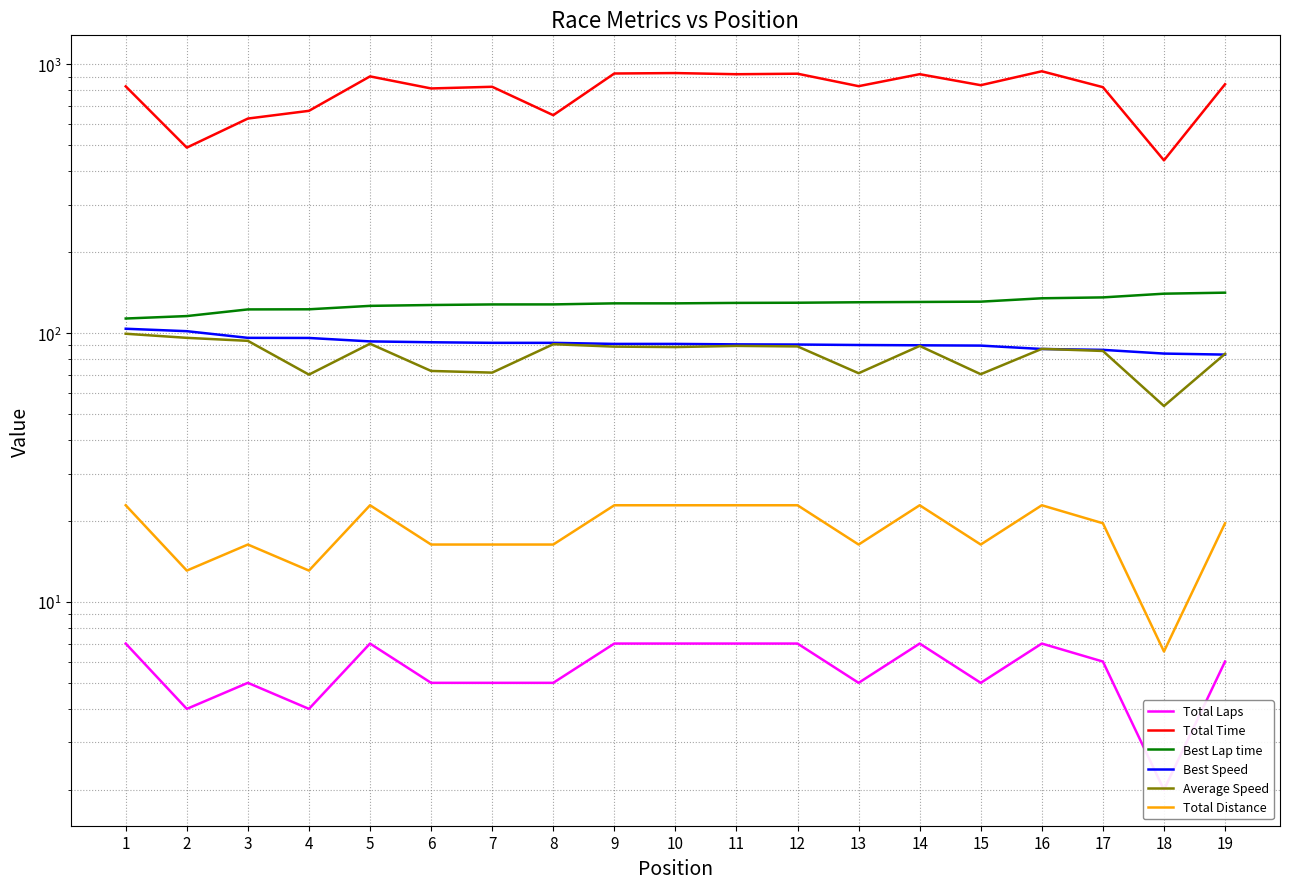

Reading left to right, transcribe all the data shown in this chart.

Total Laps: 1=7.0	2=4.0	3=5.0	4=4.0	5=7.0	6=5.0	7=5.0	8=5.0	9=7.0	10=7.0	11=7.0	12=7.0	13=5.0	14=7.0	15=5.0	16=7.0	17=6.0	18=2.0	19=6.0
Total Time: 1=828.2	2=490.2	3=628.7	4=671.6	5=902.2	6=813.6	7=825.4	8=647.1	9=924.8	10=928.3	11=919.2	12=923.2	13=829.6	14=919.5	15=836.6	16=942.7	17=822.7	18=439.5	19=843.5
Best Lap time: 1=113.4	2=115.8	3=122.6	4=122.7	5=126.3	6=127.3	7=127.9	8=127.9	9=129.1	10=129.1	11=129.6	12=129.8	13=130.3	14=130.6	15=131.0	16=134.8	17=135.8	18=140.2	19=141.5
Best Speed: 1=103.8	2=101.7	3=96.1	4=96.0	5=93.2	6=92.5	7=92.0	8=92.0	9=91.2	10=91.2	11=90.8	12=90.7	13=90.3	14=90.1	15=89.9	16=87.3	17=86.7	18=83.9	19=83.2
Average Speed: 1=99.5	2=96.1	3=93.6	4=70.1	5=91.3	6=72.3	7=71.3	8=91.0	9=89.1	10=88.8	11=89.6	12=89.3	13=70.9	14=89.6	15=70.4	16=87.4	17=85.9	18=53.6	19=83.7
Total Distance: 1=22.9	2=13.1	3=16.4	4=13.1	5=22.9	6=16.4	7=16.4	8=16.4	9=22.9	10=22.9	11=22.9	12=22.9	13=16.4	14=22.9	15=16.4	16=22.9	17=19.6	18=6.5	19=19.6